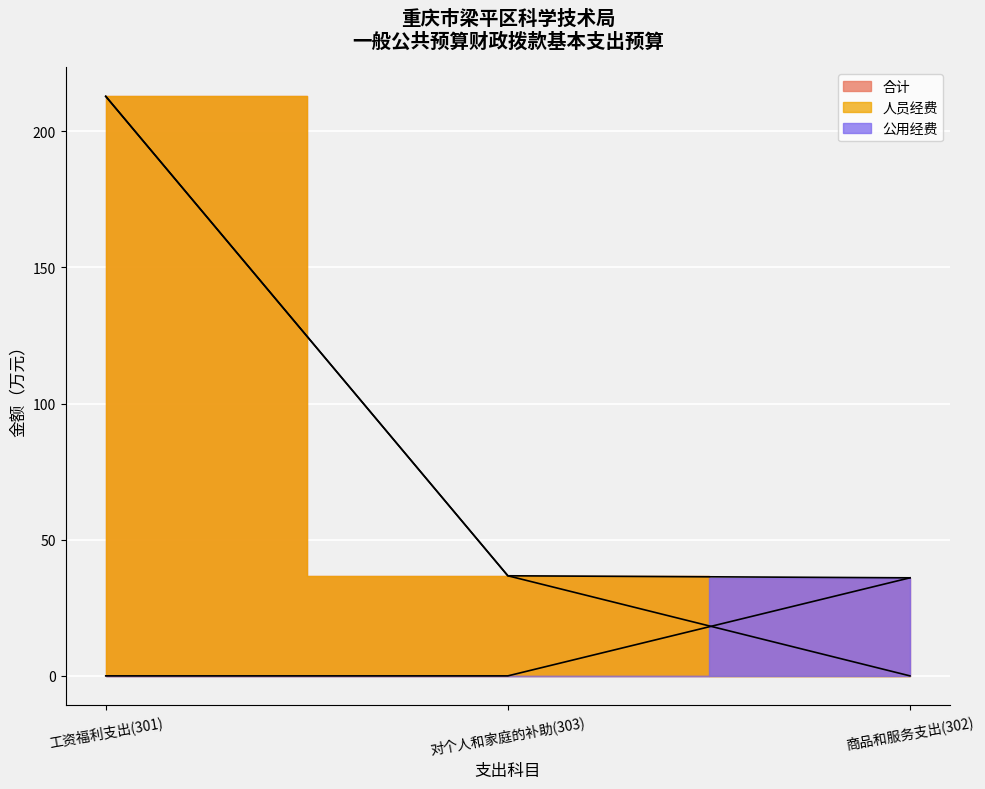

What is the approximate value of 合计 at 商品和服务支出(302)?

36.0